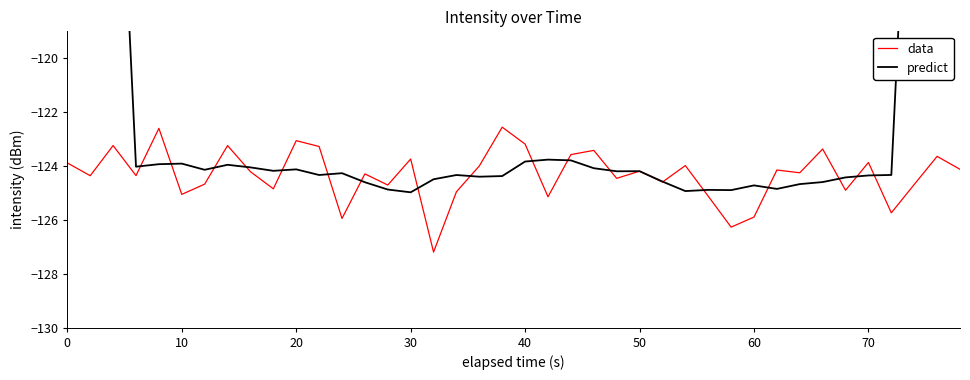

What is the minimum value for data?

-127.2